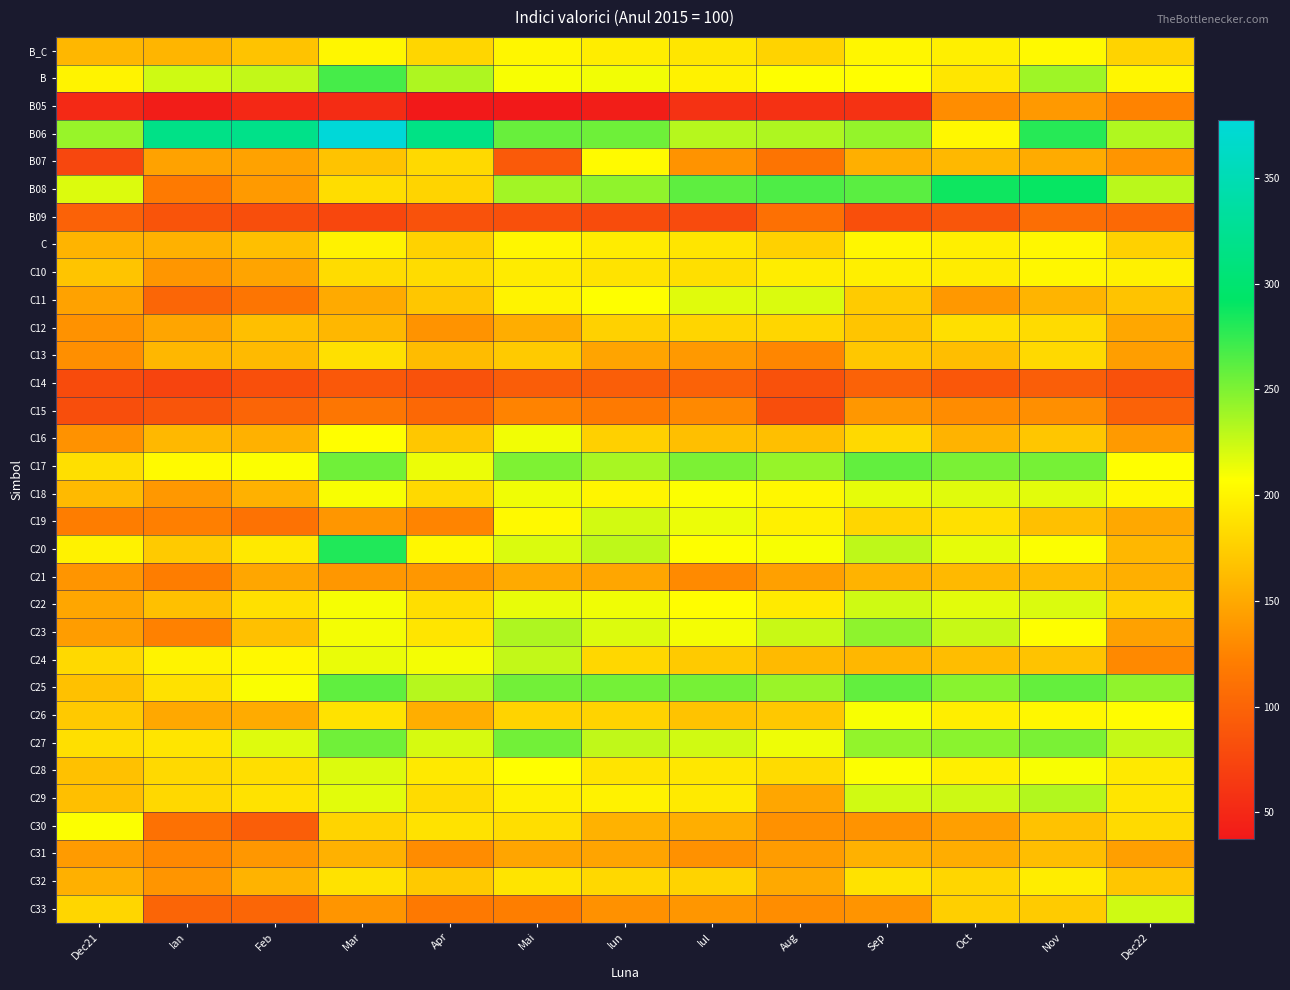

Which series has the largest total across all categories?

B06